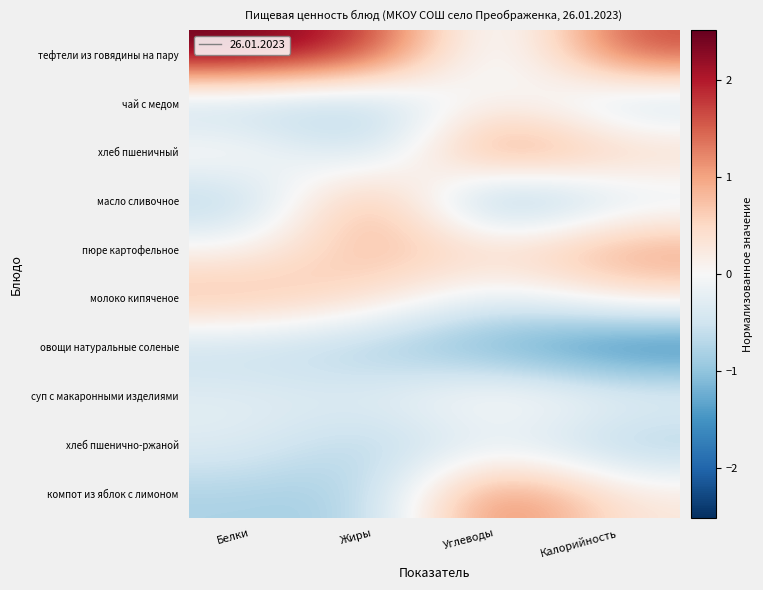

At which category does the chart reach its peak across all series?

Белки